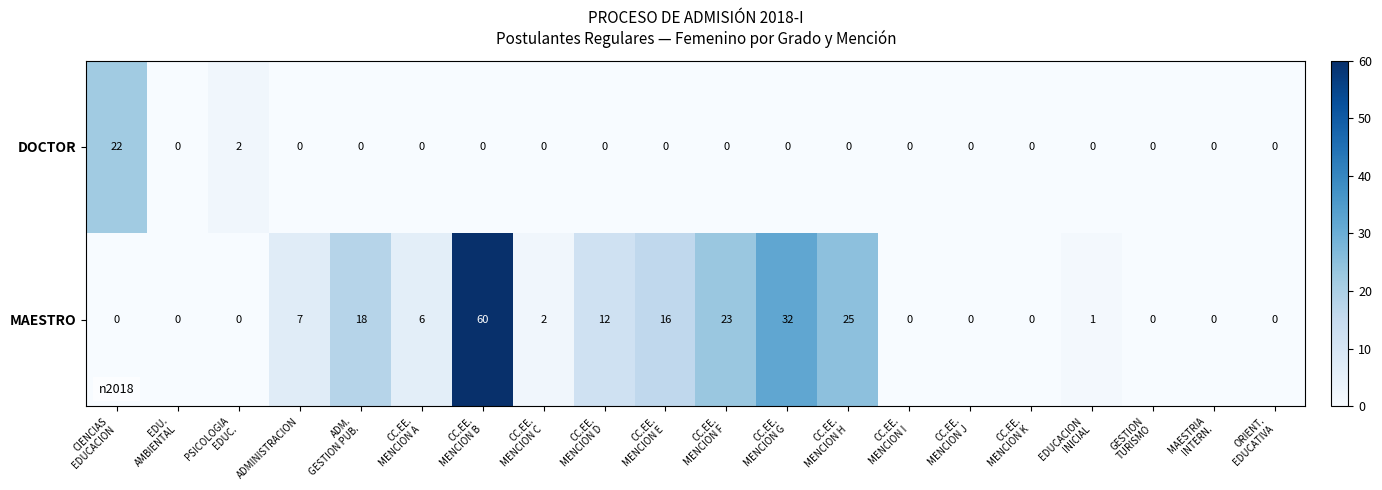

At how many categories does at least one series exceed 15?

7